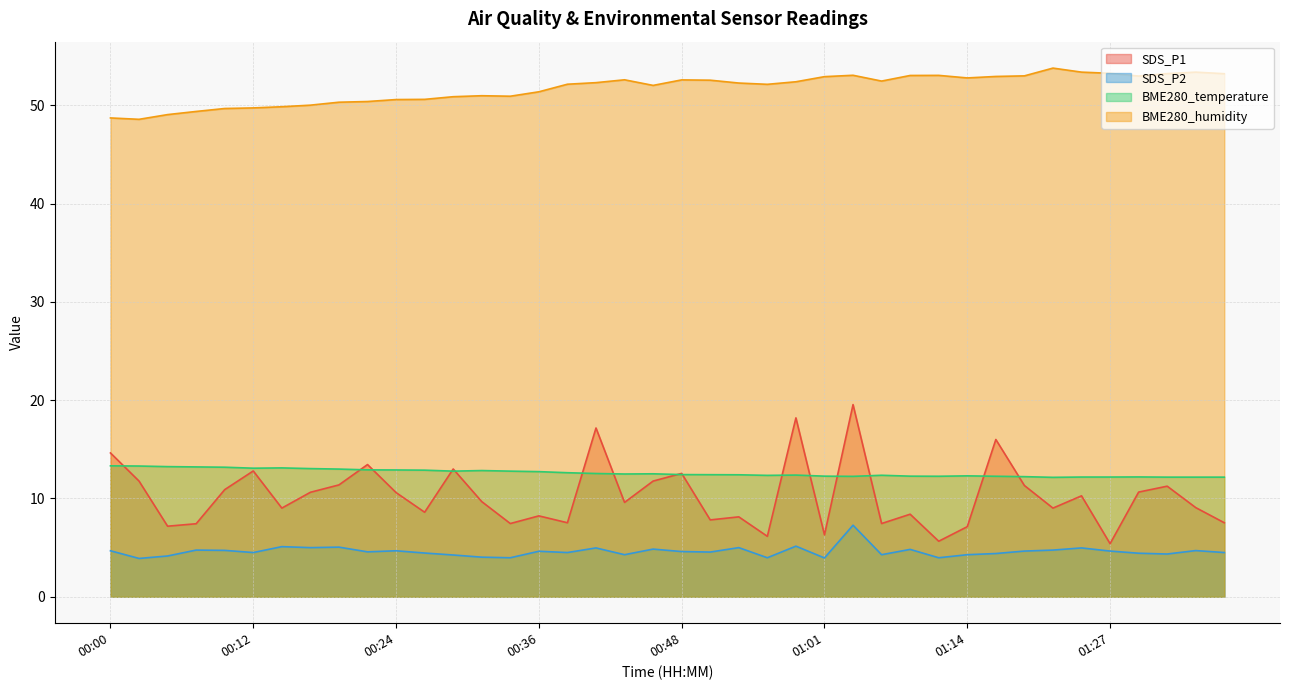

Reading left to right, extract all data points from this chart.

SDS_P1: 14.6	11.8	7.2	7.4	10.9	12.8	9.0	10.6	11.4	13.4	10.6	8.6	13.0	9.7	7.5	8.2	7.5	17.2	9.6	11.8	12.6	7.8	8.1	6.2	18.2	6.3	19.6	7.5	8.4	5.7	7.1	16.0	11.3	9.0	10.3	5.4	10.7	11.2	9.1	7.5
SDS_P2: 4.7	3.9	4.2	4.8	4.7	4.5	5.1	5.0	5.0	4.6	4.7	4.5	4.2	4.0	4.0	4.6	4.5	5.0	4.3	4.8	4.6	4.5	5.0	4.0	5.2	4.0	7.3	4.3	4.8	4.0	4.3	4.4	4.7	4.8	5.0	4.7	4.4	4.3	4.7	4.5
BME280_temperature: 13.3	13.3	13.2	13.2	13.2	13.1	13.1	13.0	13.0	12.9	12.9	12.9	12.8	12.8	12.8	12.7	12.6	12.5	12.5	12.5	12.4	12.4	12.4	12.3	12.4	12.3	12.2	12.4	12.3	12.3	12.3	12.3	12.2	12.2	12.2	12.2	12.2	12.2	12.2	12.2
BME280_humidity: 48.7	48.6	49.0	49.4	49.7	49.7	49.9	50.0	50.3	50.4	50.6	50.6	50.9	51.0	50.9	51.4	52.1	52.3	52.6	52.0	52.6	52.5	52.3	52.1	52.4	52.9	53.0	52.5	53.0	53.0	52.8	52.9	53.0	53.8	53.4	53.2	53.0	53.2	53.4	53.2